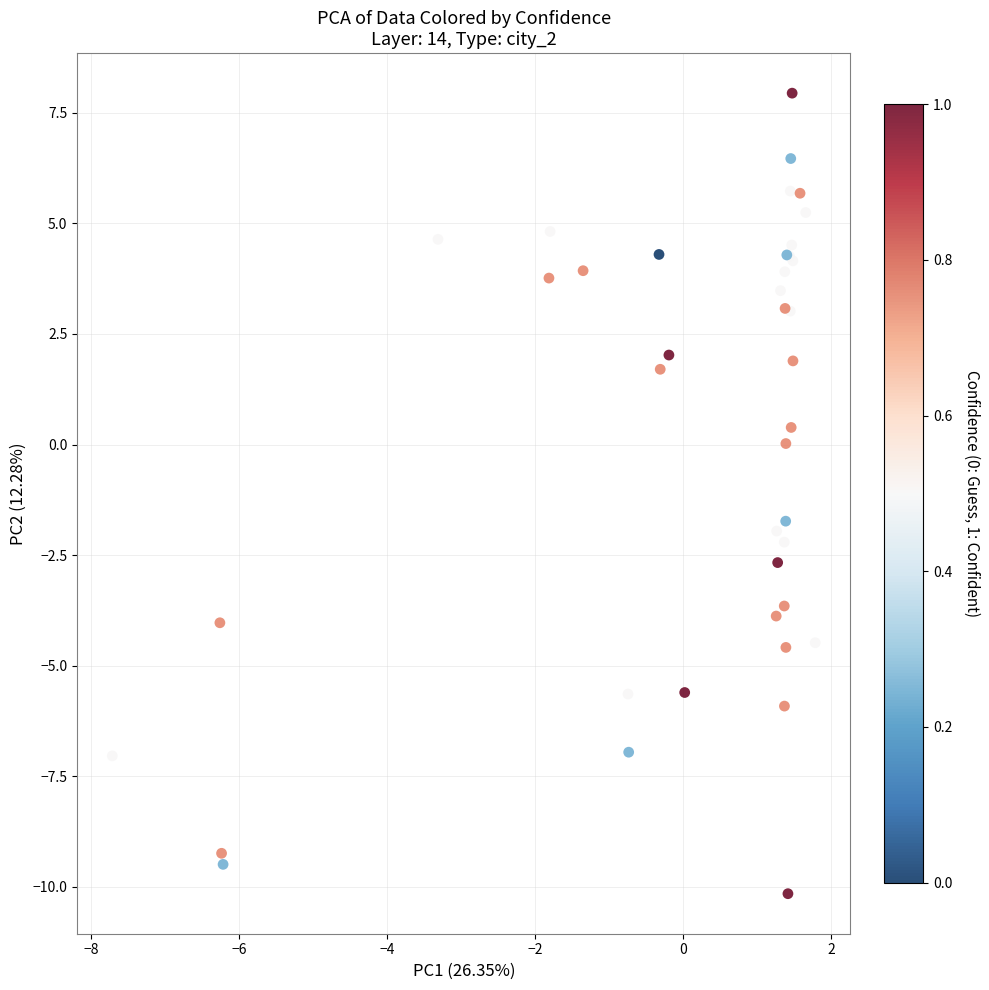

What Y value in the scatter plot is closest to -1?

-1.7